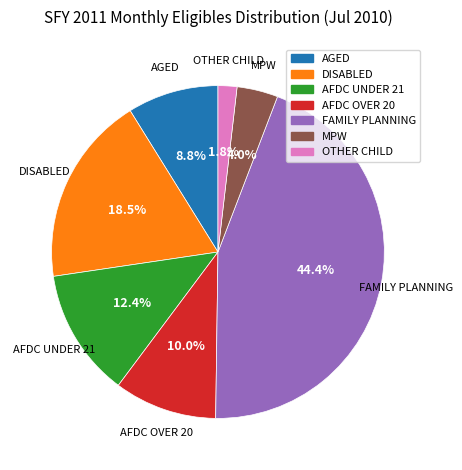

The DISABLED slice represents 7% of the pie. True or false?

False